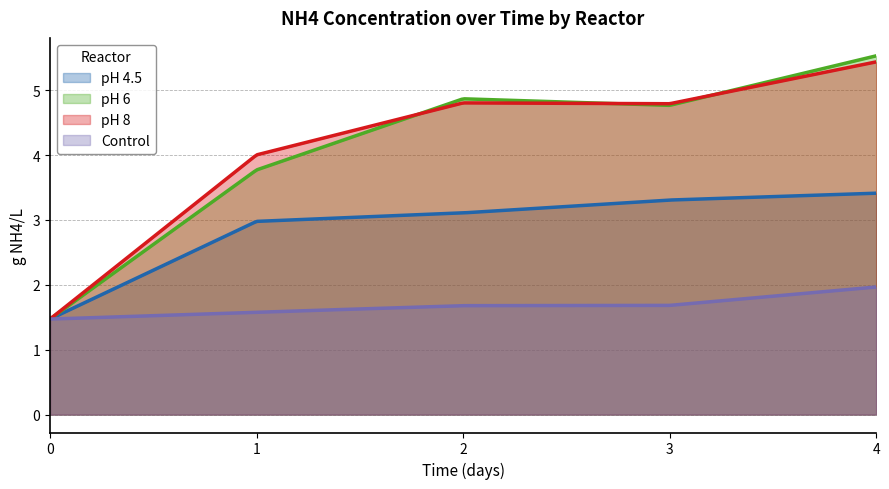

True or false: pH 4.5 and pH 6 cross at least once.

False